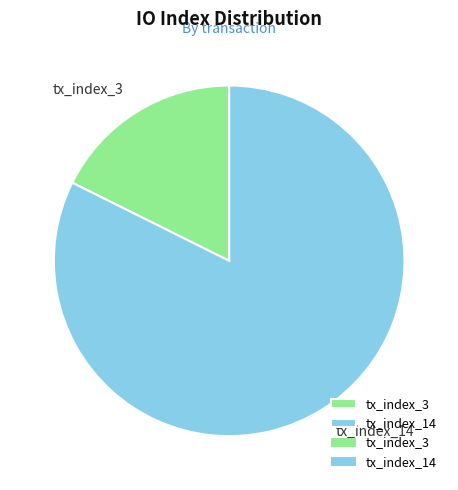

Is the sum of tx_index_14 and tx_index_3 greater than half?

Yes